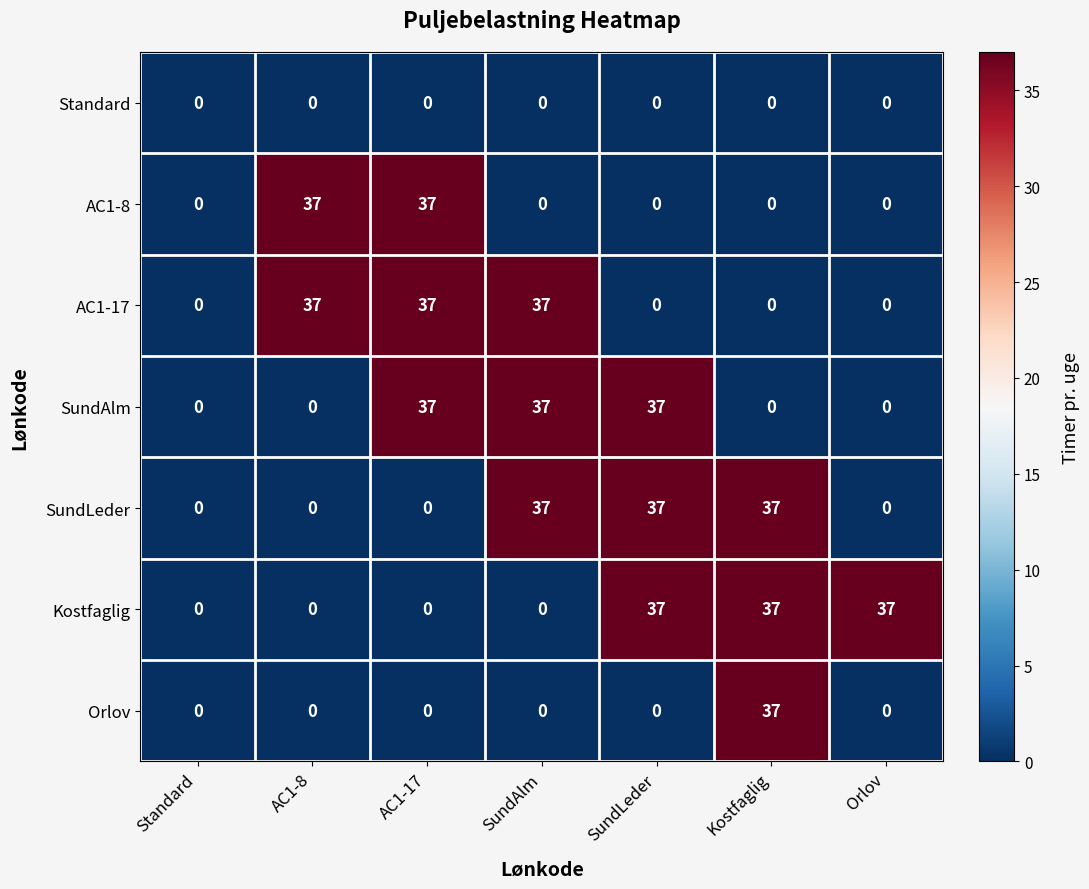

Is it true that AC1-17 equals 37 at AC1-8?

True